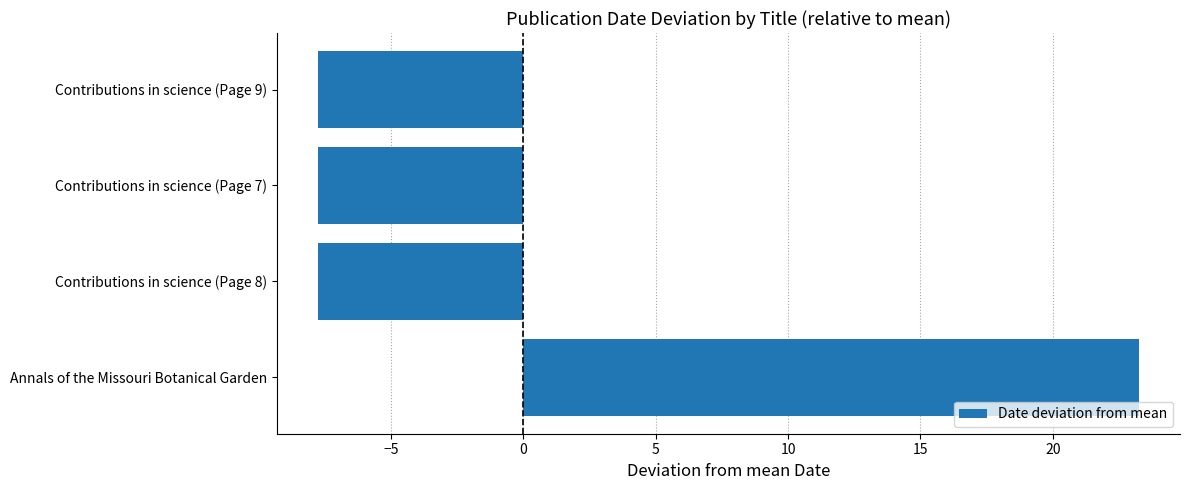

Does the chart contain any negative values?

Yes